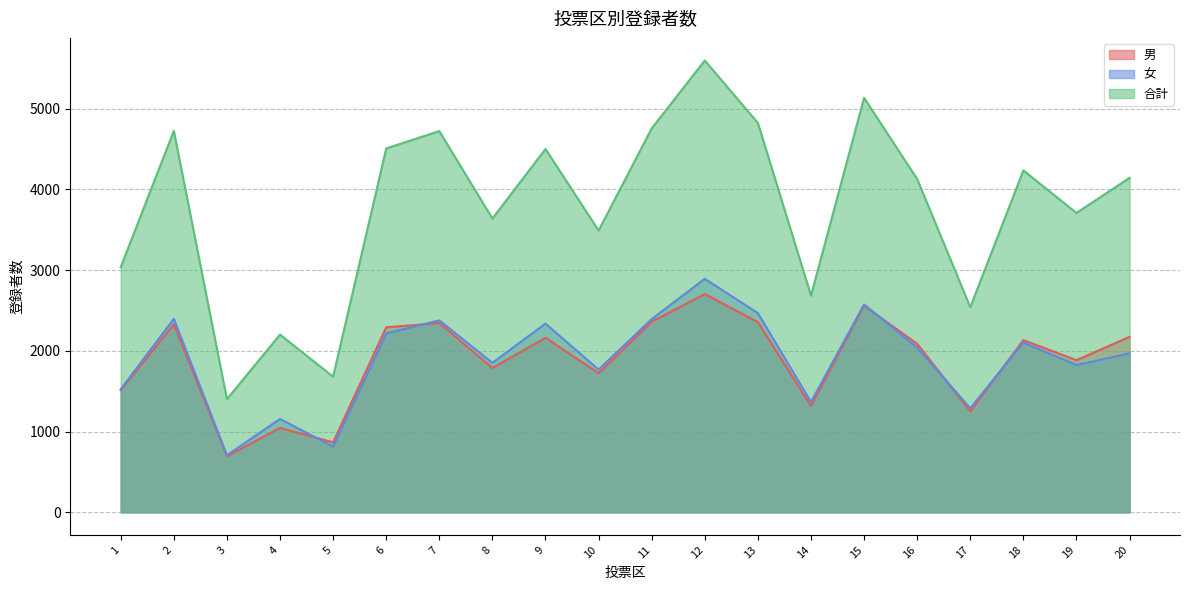

Is it true that 合計 equals 509 at 4?

False